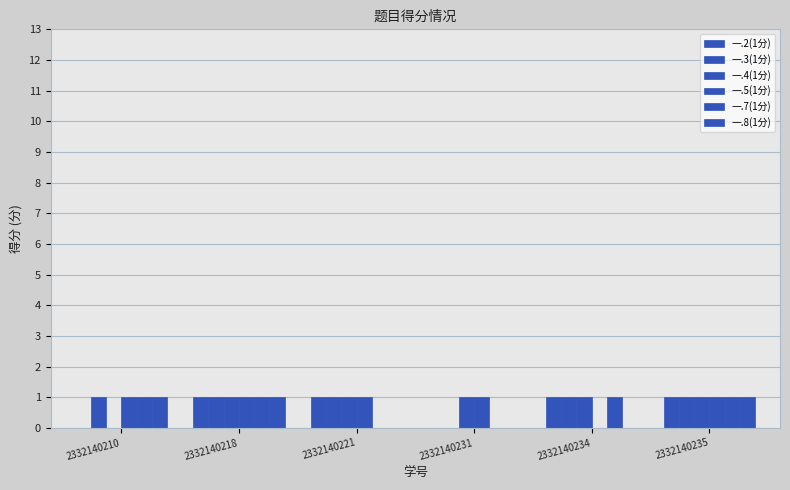

Does the chart contain stacked bars?

No